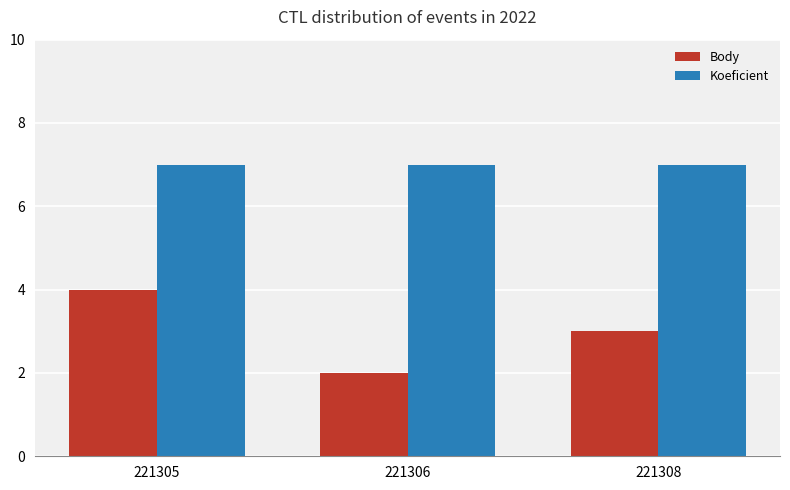

At 221306, list the series in order from smallest to largest.

Body, Koeficient